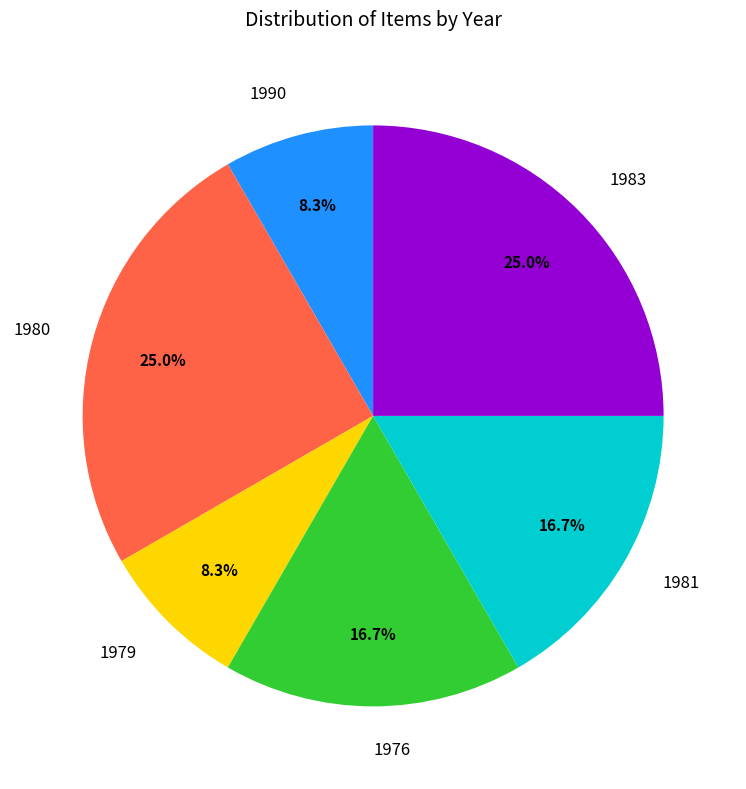

How much of the chart is everything except 1976?

83.3%